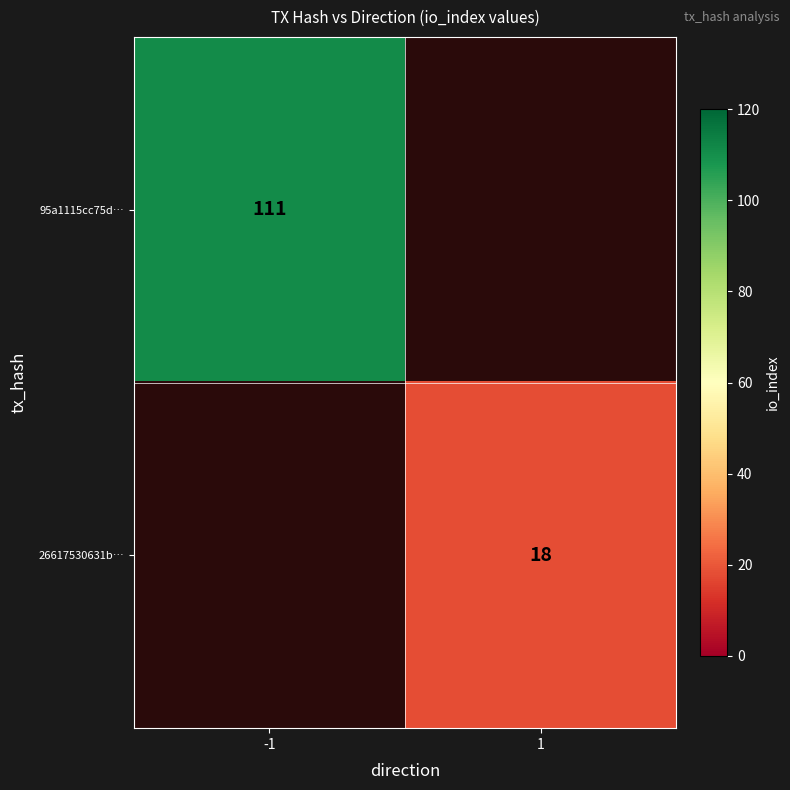

Count the number of data series in this chart.

2